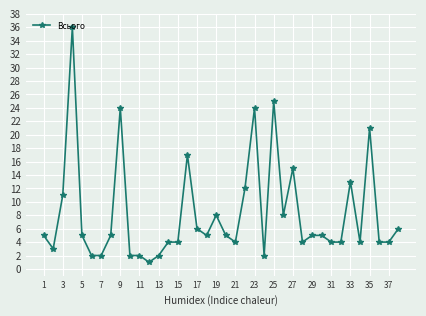

True or false: there are more than 0 points higher than both neighbors.

True